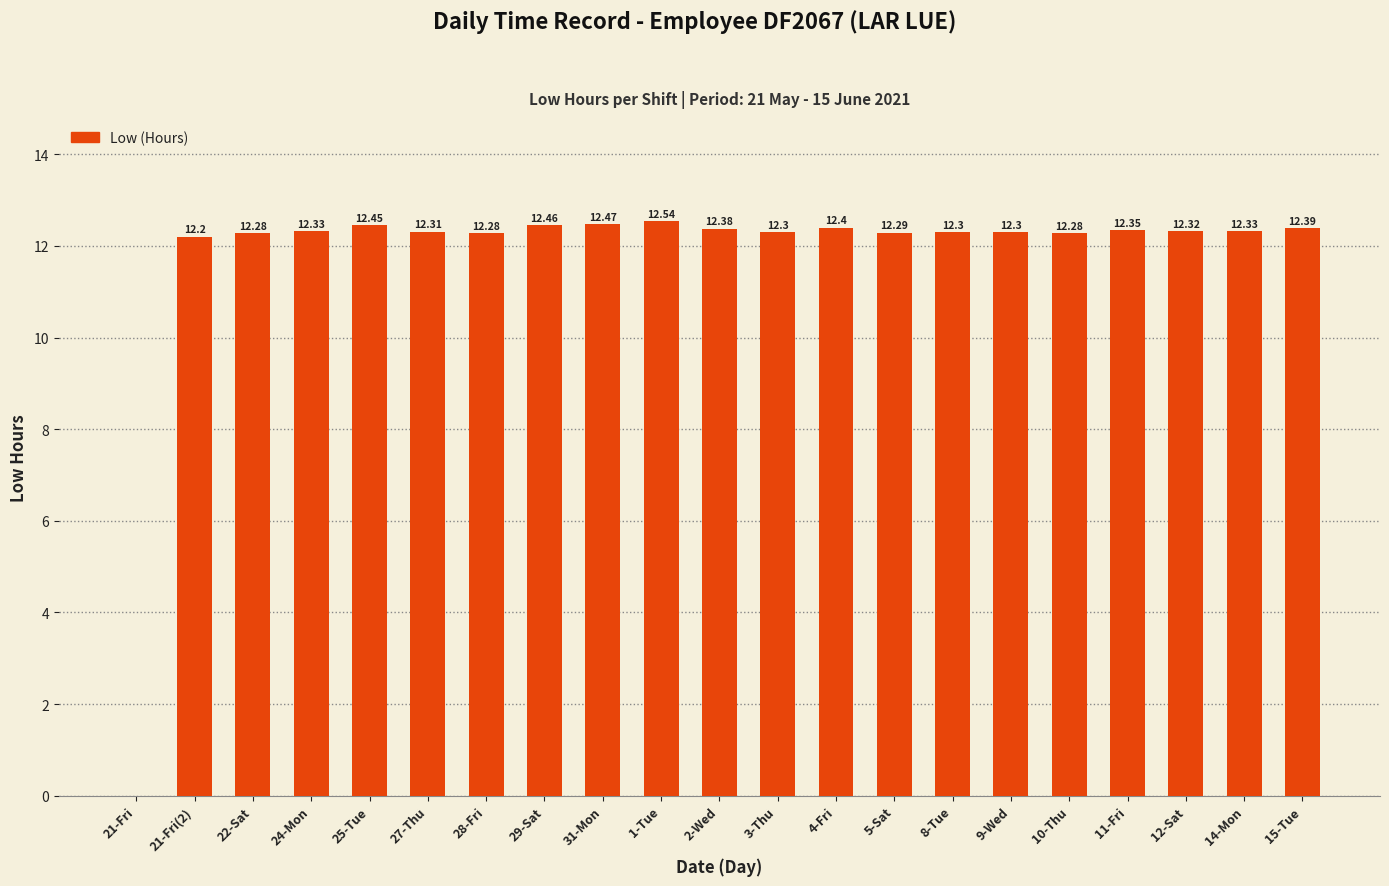

What is the approximate value at 2-Wed?

12.4